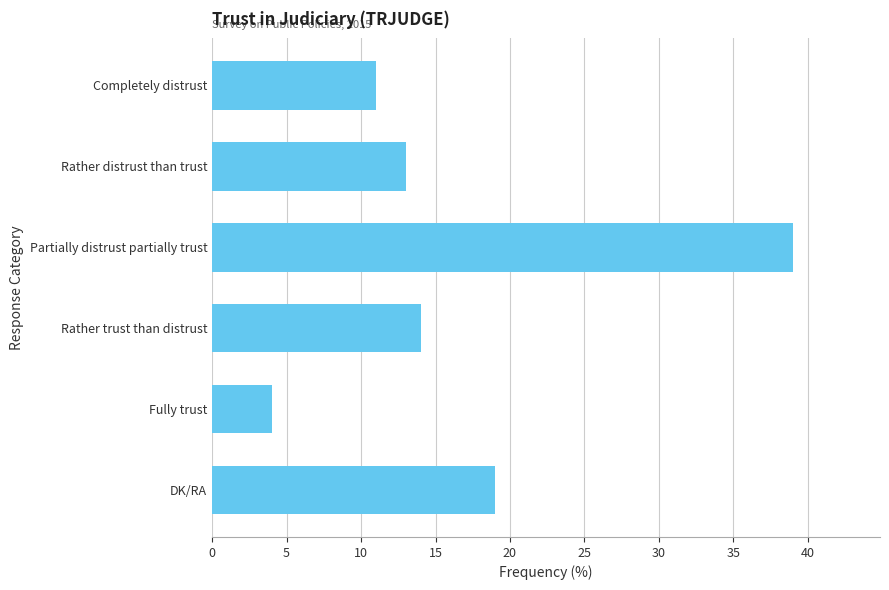

List the labels in order of value, smallest first.

Fully trust, Completely distrust, Rather distrust than trust, Rather trust than distrust, DK/RA, Partially distrust partially trust